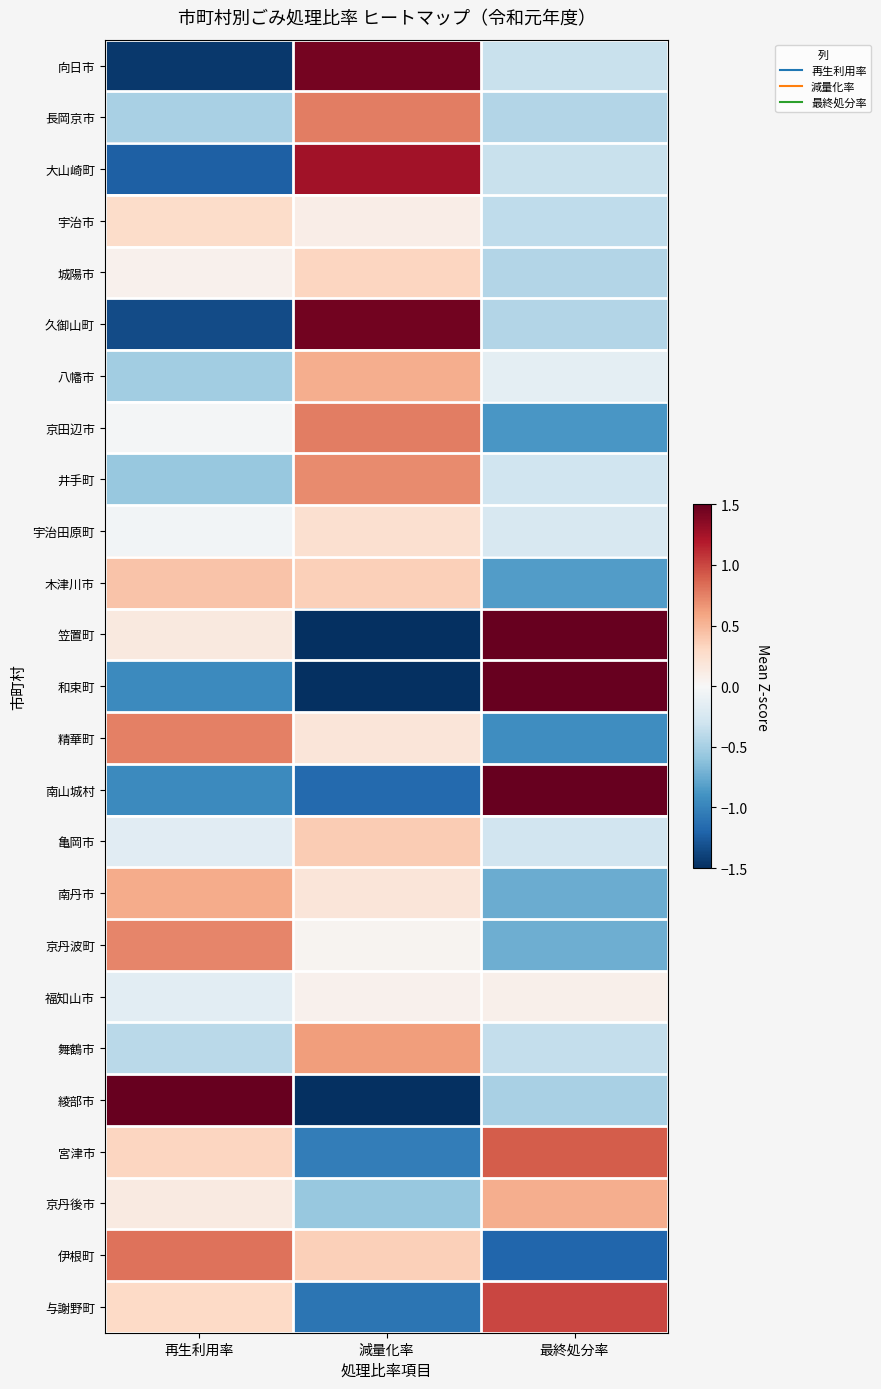

Reading left to right, extract all data points from this chart.

向日市: 再生利用率=-1.4	減量化率=1.4	最終処分率=-0.3
長岡京市: 再生利用率=-0.5	減量化率=0.8	最終処分率=-0.4
大山崎町: 再生利用率=-1.2	減量化率=1.3	最終処分率=-0.3
宇治市: 再生利用率=0.3	減量化率=0.1	最終処分率=-0.4
城陽市: 再生利用率=0.1	減量化率=0.3	最終処分率=-0.4
久御山町: 再生利用率=-1.3	減量化率=1.4	最終処分率=-0.4
八幡市: 再生利用率=-0.5	減量化率=0.5	最終処分率=-0.2
京田辺市: 再生利用率=-0.0	減量化率=0.8	最終処分率=-0.9
井手町: 再生利用率=-0.6	減量化率=0.7	最終処分率=-0.3
宇治田原町: 再生利用率=-0.0	減量化率=0.2	最終処分率=-0.2
木津川市: 再生利用率=0.4	減量化率=0.4	最終処分率=-0.8
笠置町: 再生利用率=0.1	減量化率=-1.8	最終処分率=2.0
和束町: 再生利用率=-1.0	減量化率=-1.5	最終処分率=2.7
精華町: 再生利用率=0.8	減量化率=0.2	最終処分率=-0.9
南山城村: 再生利用率=-1.0	減量化率=-1.2	最終処分率=2.3
亀岡市: 再生利用率=-0.2	減量化率=0.4	最終処分率=-0.3
南丹市: 再生利用率=0.6	減量化率=0.2	最終処分率=-0.7
京丹波町: 再生利用率=0.7	減量化率=0.0	最終処分率=-0.7
福知山市: 再生利用率=-0.2	減量化率=0.1	最終処分率=0.1
舞鶴市: 再生利用率=-0.4	減量化率=0.6	最終処分率=-0.4
綾部市: 再生利用率=3.8	減量化率=-2.6	最終処分率=-0.5
宮津市: 再生利用率=0.3	減量化率=-1.0	最終処分率=0.9
京丹後市: 再生利用率=0.1	減量化率=-0.6	最終処分率=0.5
伊根町: 再生利用率=0.8	減量化率=0.4	最終処分率=-1.2
与謝野町: 再生利用率=0.3	減量化率=-1.1	最終処分率=1.0